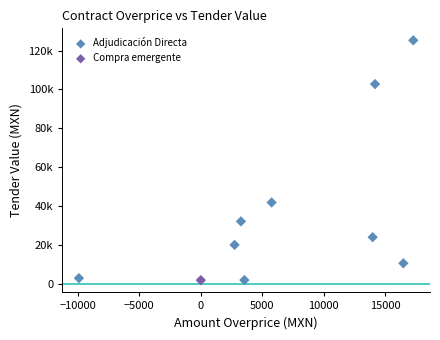

What are all the series names shown in the legend?

Adjudicación Directa, Compra emergente